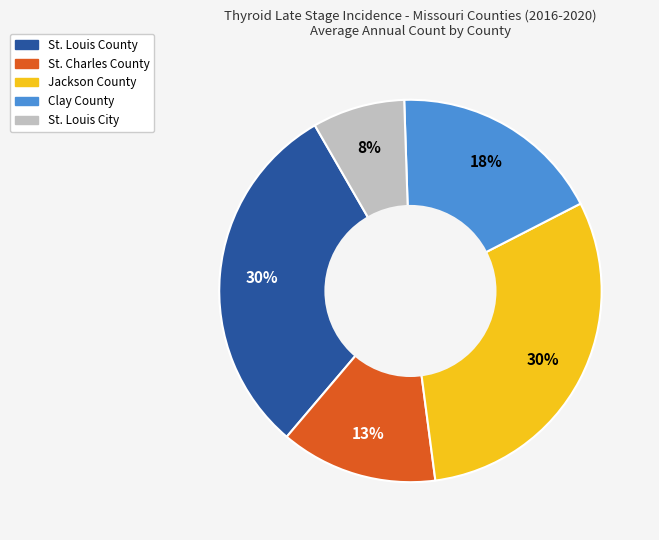

How many segments does this pie chart have?

5